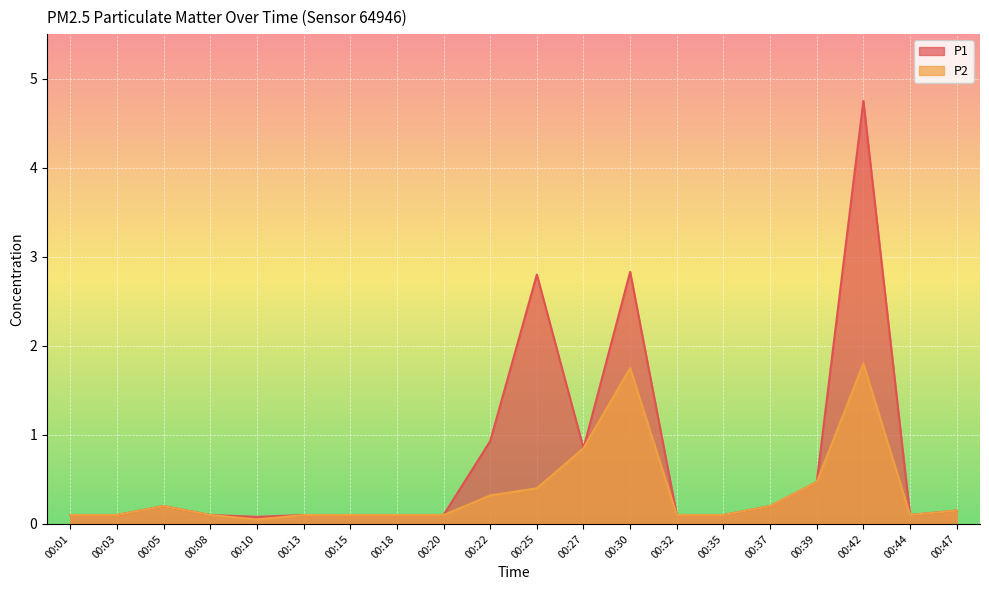

What is the total value across all series at 00:37?

0.4